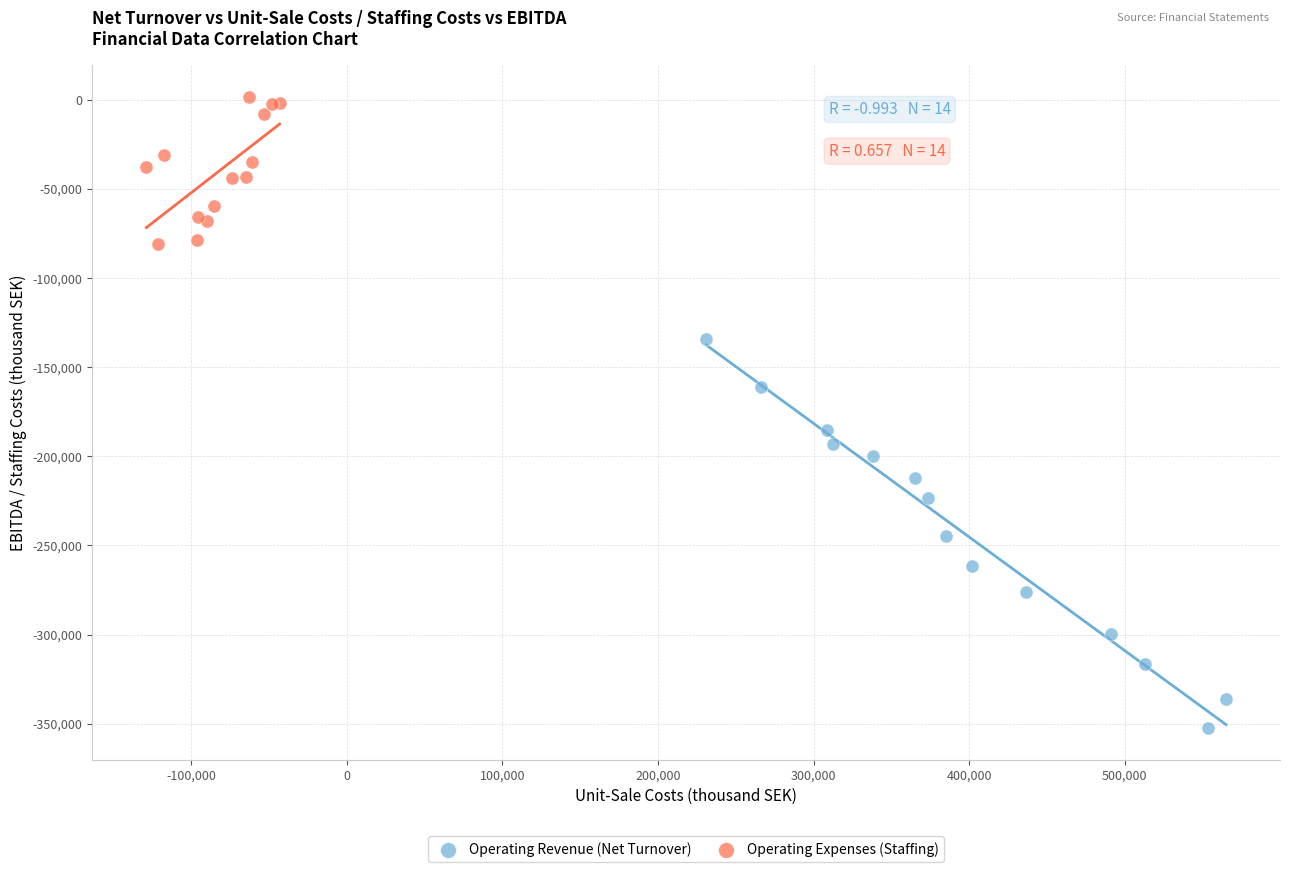

Which series has the largest Y range (max minus min)?

Operating Revenue (Net Turnover)